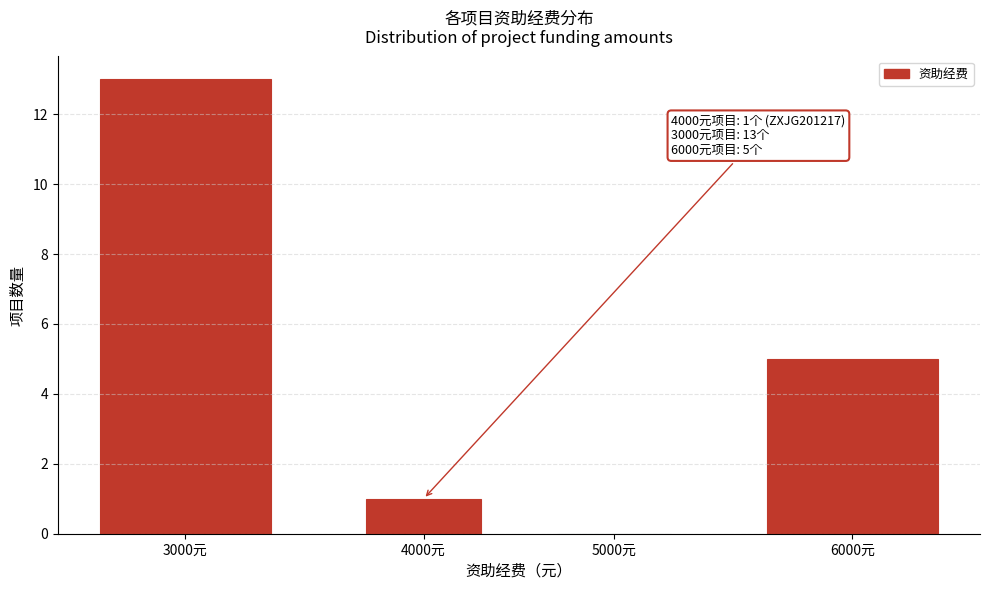

Reading right to left, list all the values displayed in this chart.

6000元=5	5000元=0	4000元=1	3000元=13